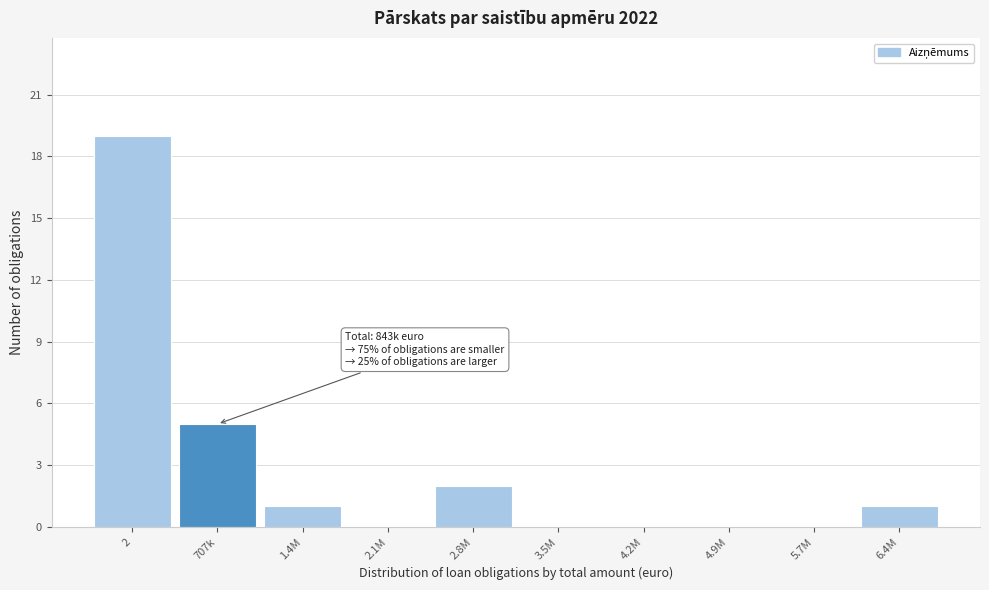

Reading left to right, list all the values displayed in this chart.

2=19	707k=5	1.4M=1	2.1M=0	2.8M=2	3.5M=0	4.2M=0	4.9M=0	5.7M=0	6.4M=1